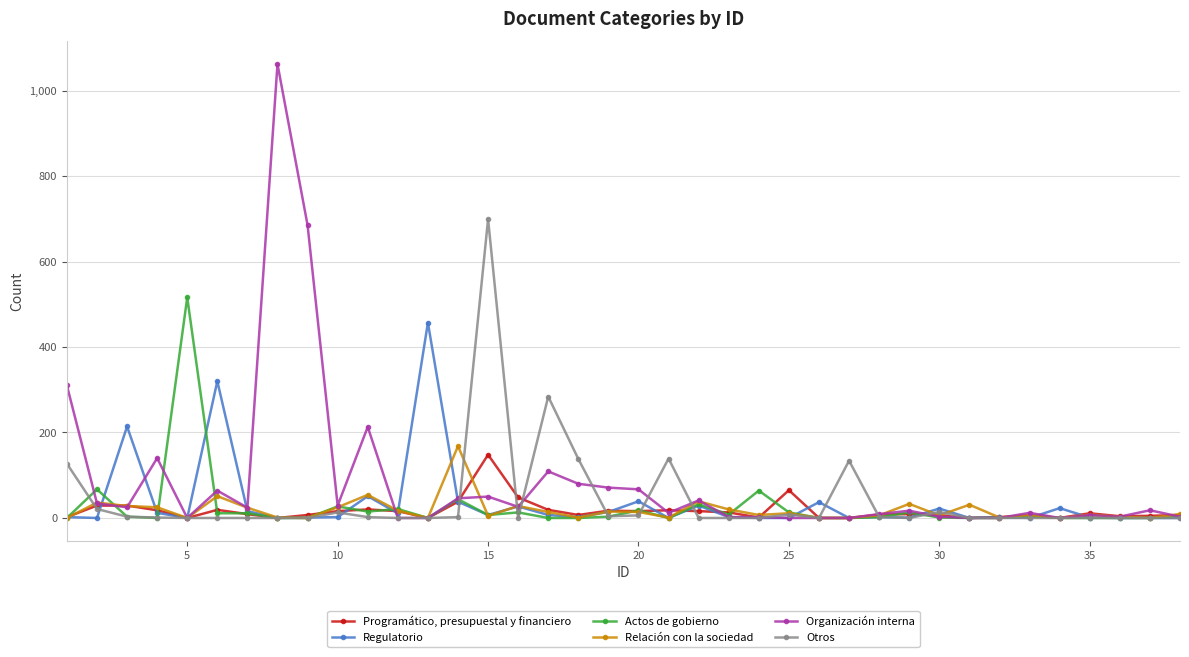

List the series in order of their peak value, lowest first.

Programático, presupuestal y financiero, Relación con la sociedad, Regulatorio, Actos de gobierno, Otros, Organización interna